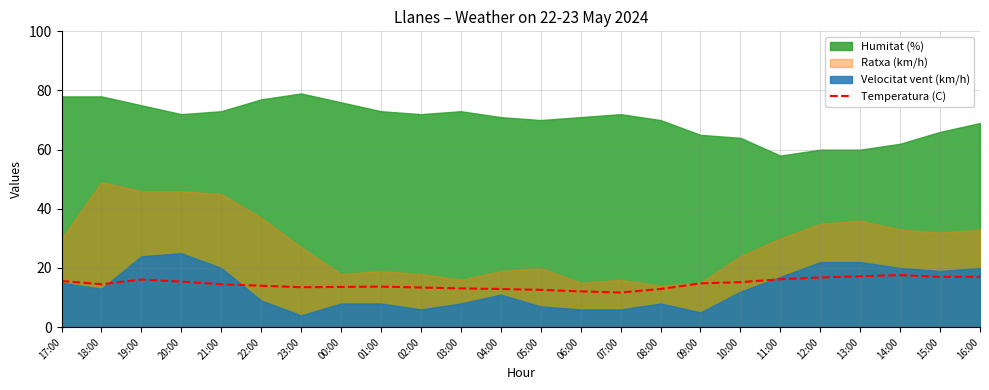

Read the value at 16:00.

17.0